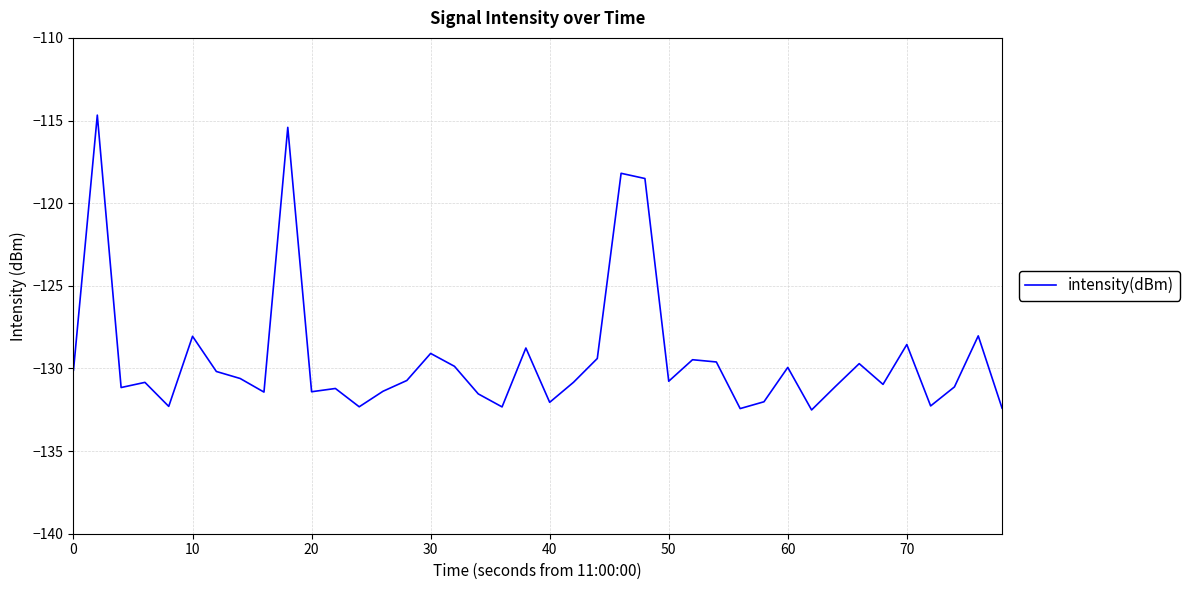

What is the difference between the maximum and minimum values?

17.8